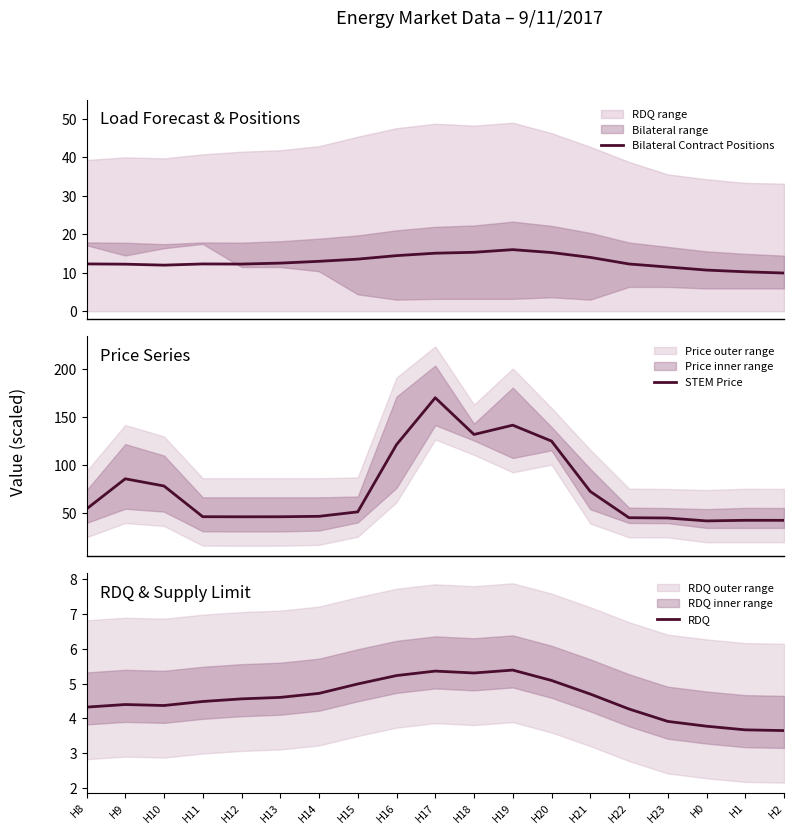

Which category has the highest value across all series?

H17